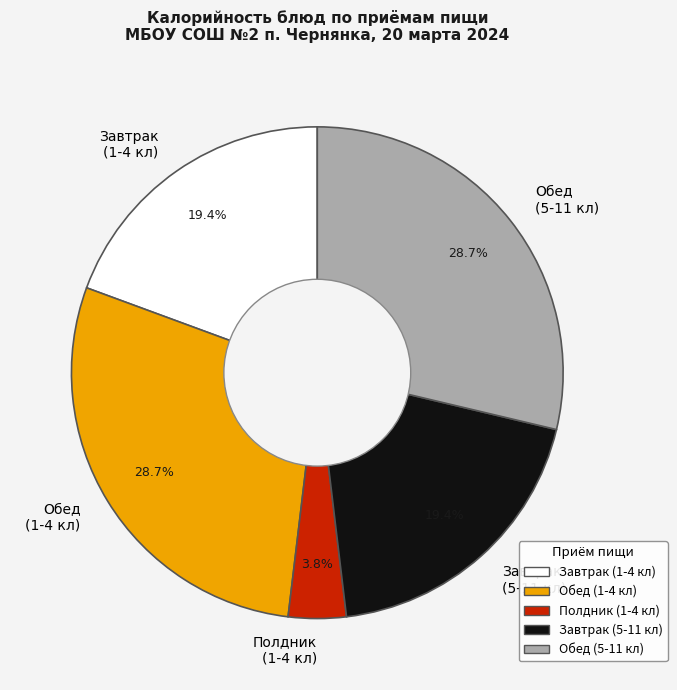

Is the sum of Обед (1-4 кл) and Полдник (1-4 кл) greater than half?

No